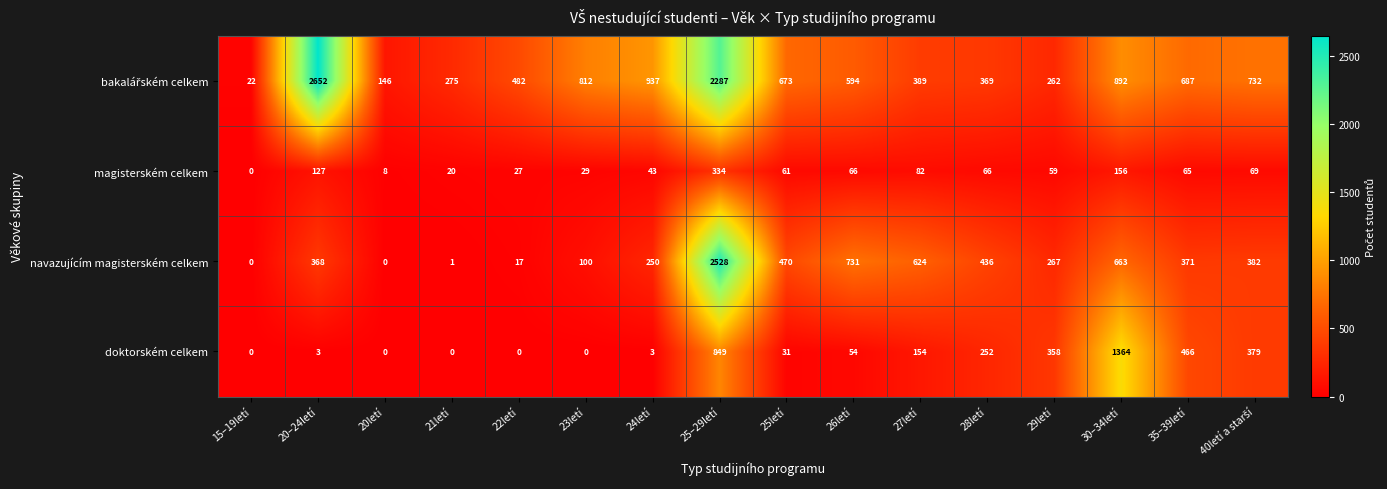

What is the total value across all series at 23letí?

941